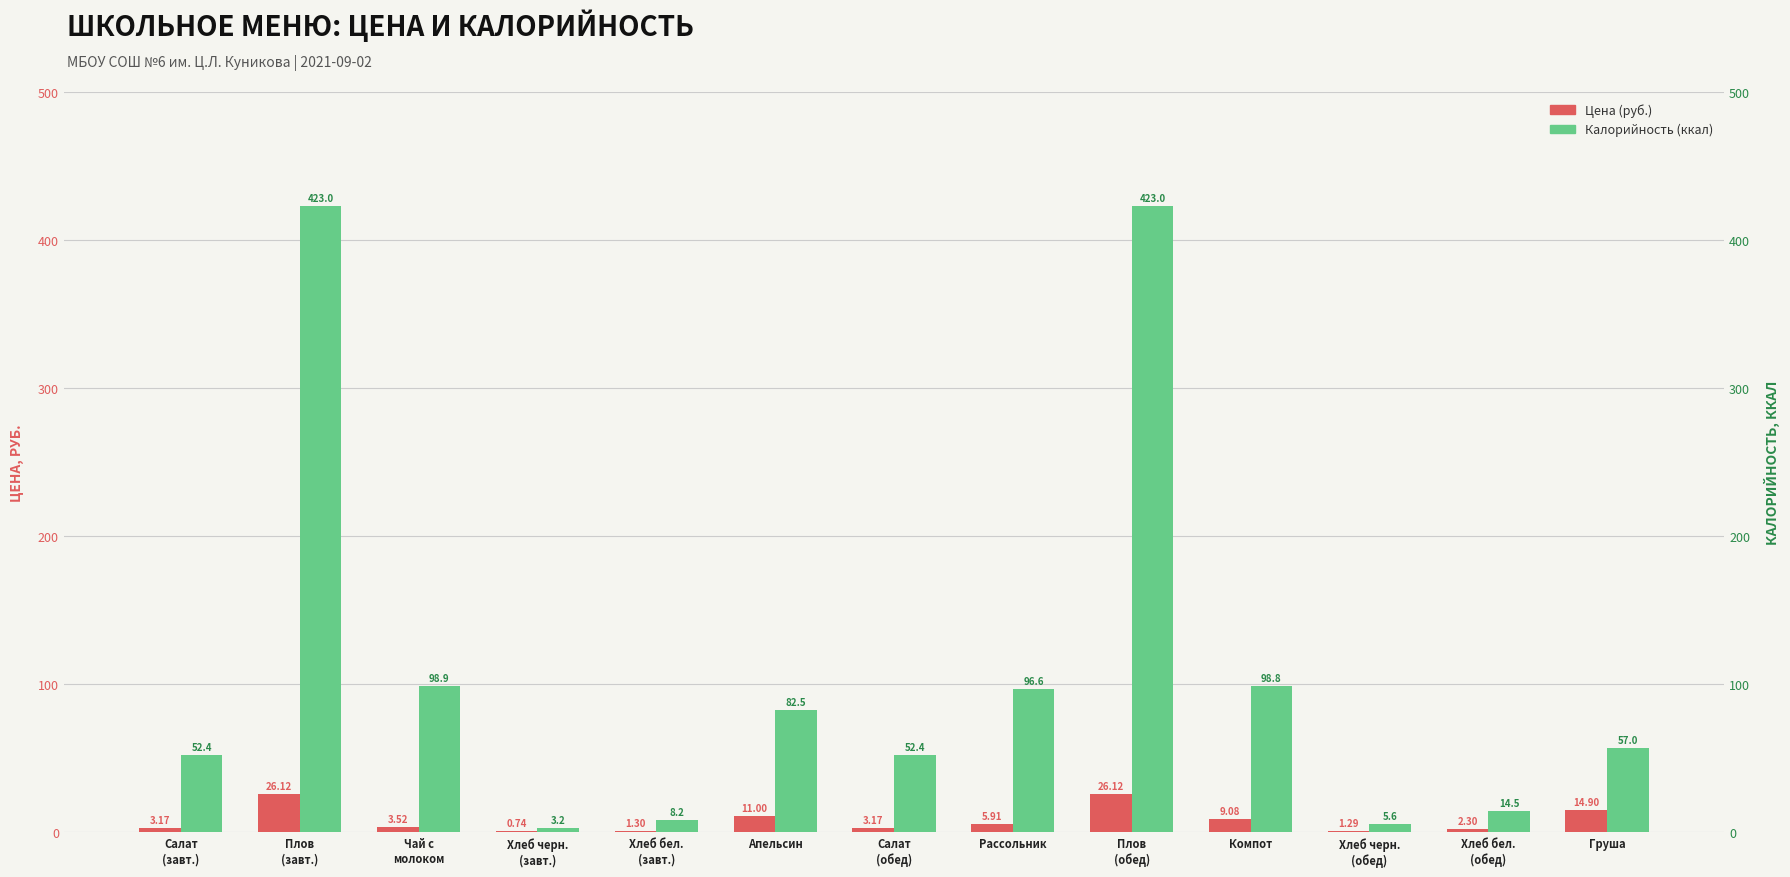

Are the bars grouped side by side (vs. stacked)?

Yes